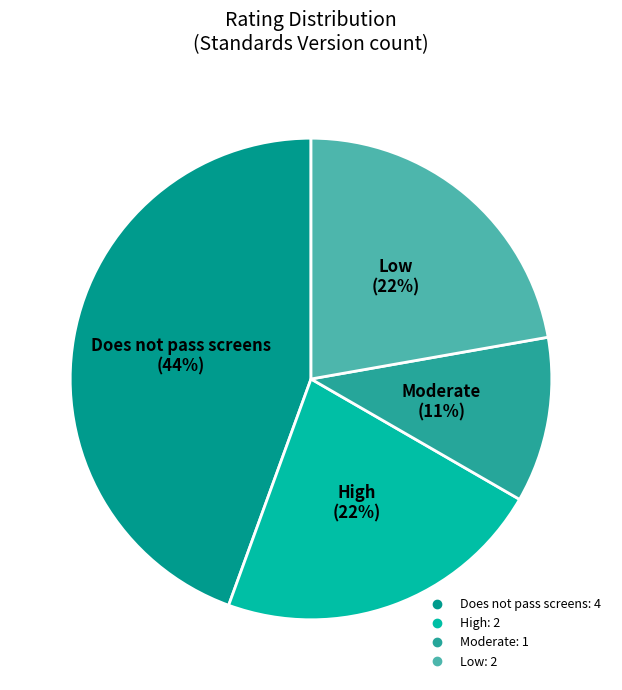

To the nearest percent, what is the average slice percentage?

25%